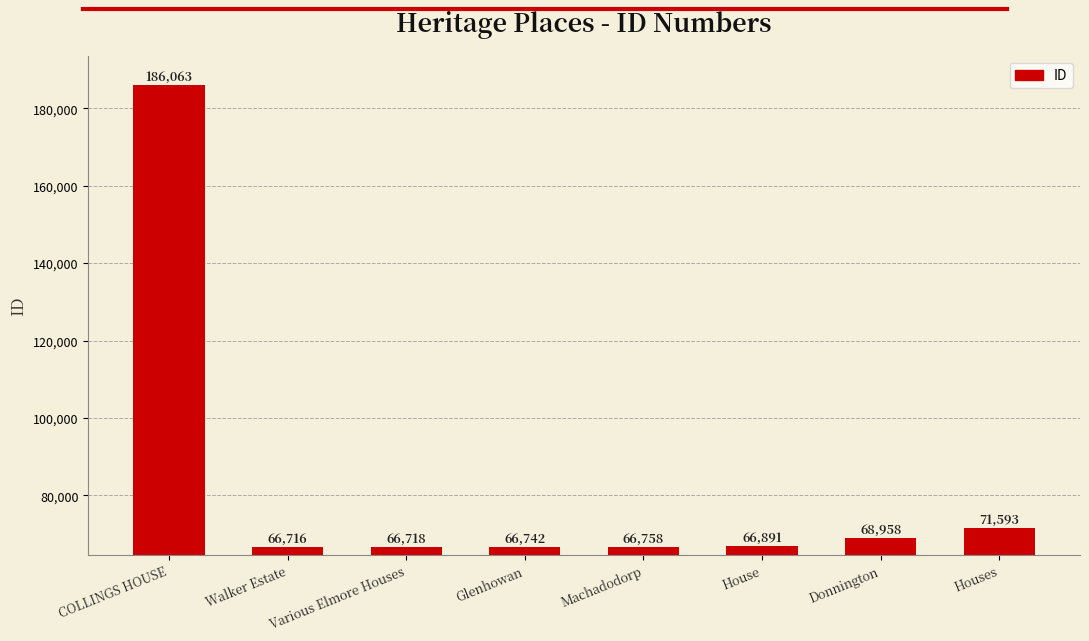

Which has a higher value, House or Walker Estate?

House